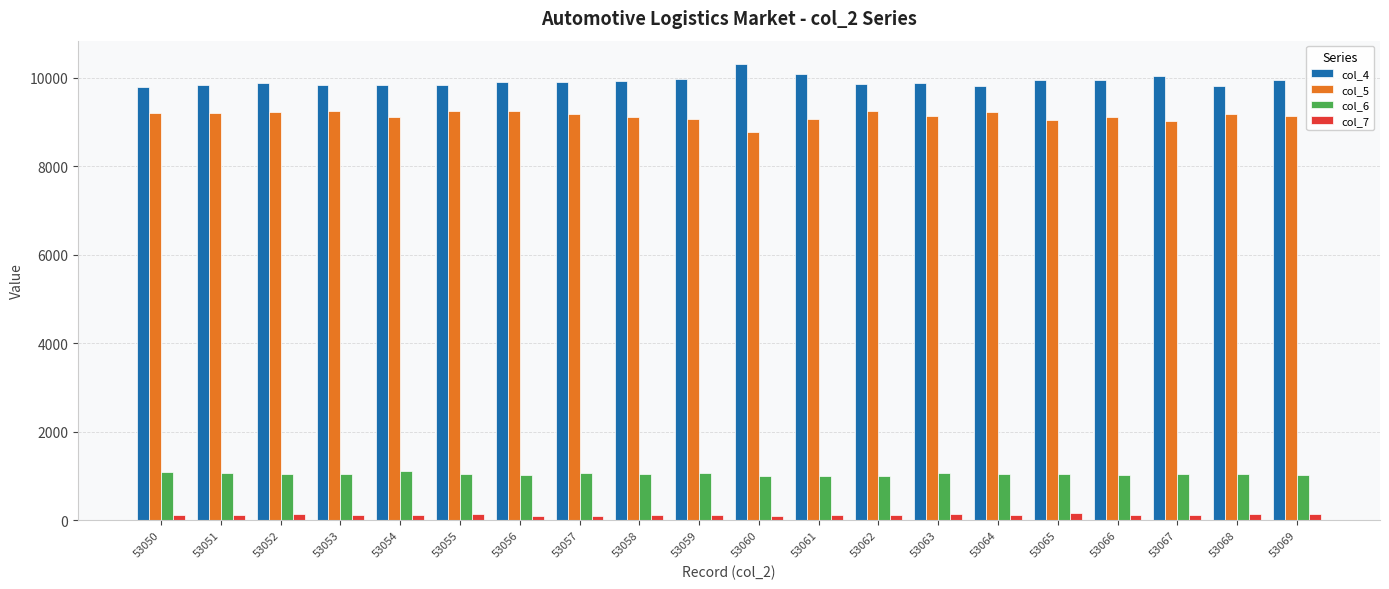

True or false: col_5 has a value of 2335 at 53069.

False